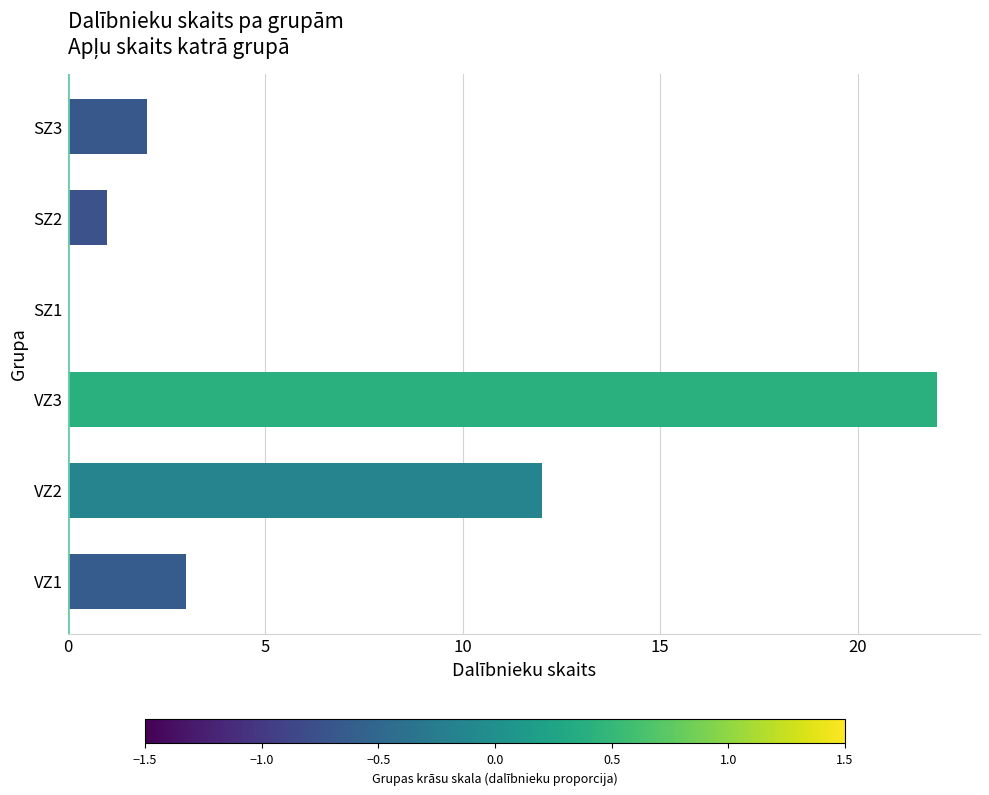

Is it true that the value at VZ3 is 29?

False